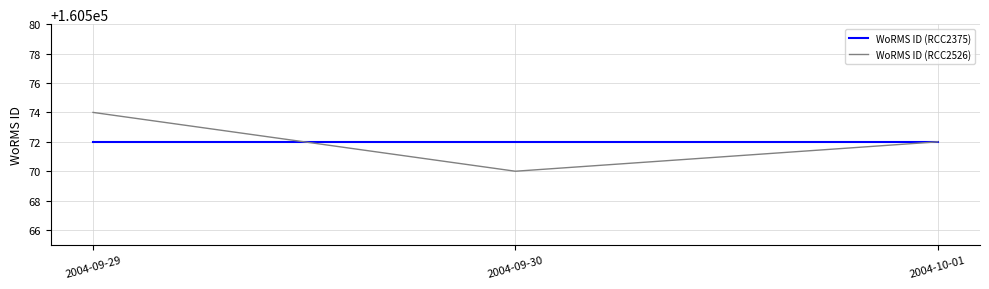

Which category has the highest value in the WoRMS ID (RCC2526) series?

2004-09-29